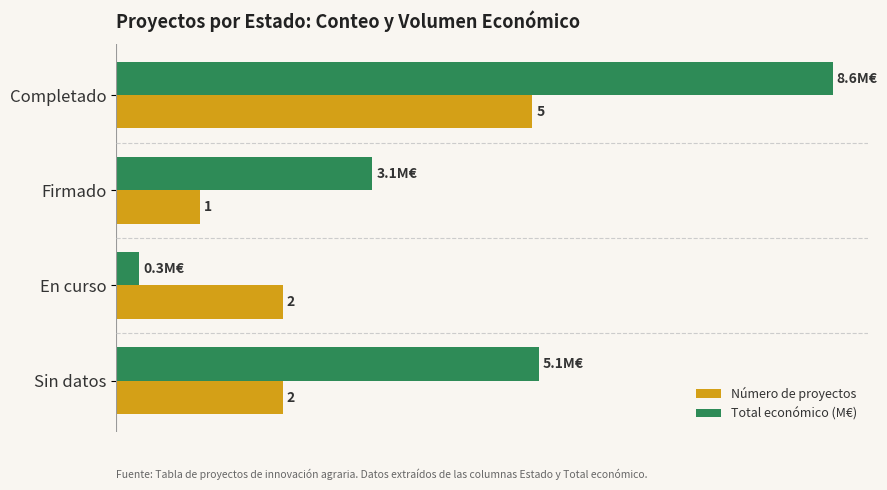

Which label corresponds to the smallest value in the chart?

En curso